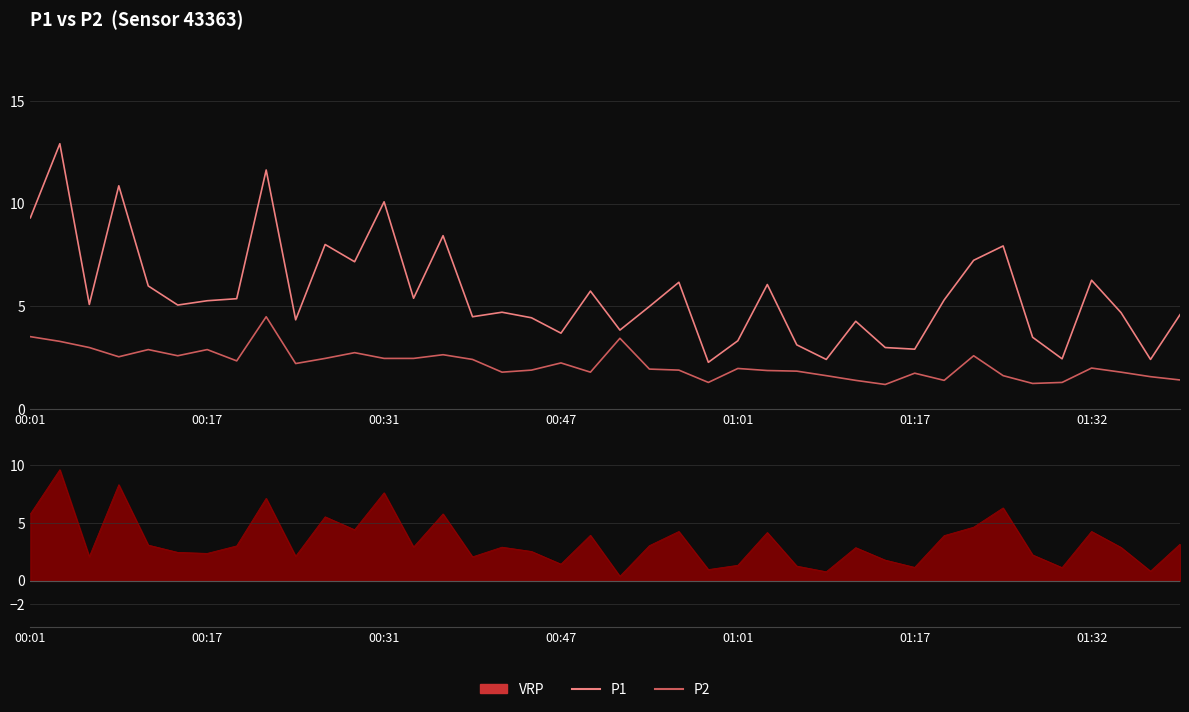

Which category has the lowest value in the P1 series?

23